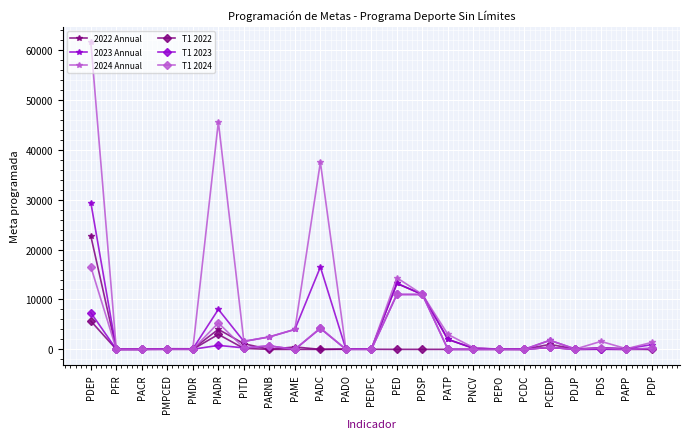

What is the maximum value shown in the chart?

61550.0